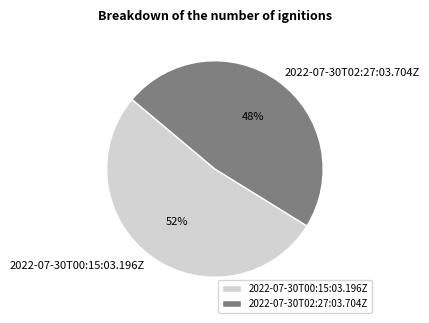

Count the number of slices in the pie.

2